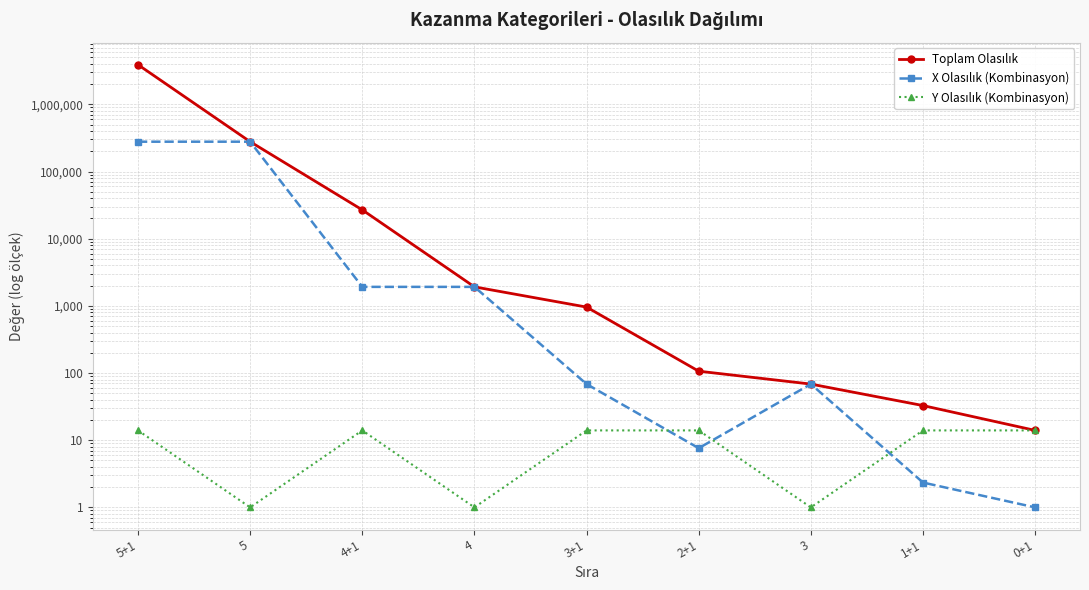

True or false: Toplam Olasılık and X Olasılık (Kombinasyon) intersect in this chart.

False